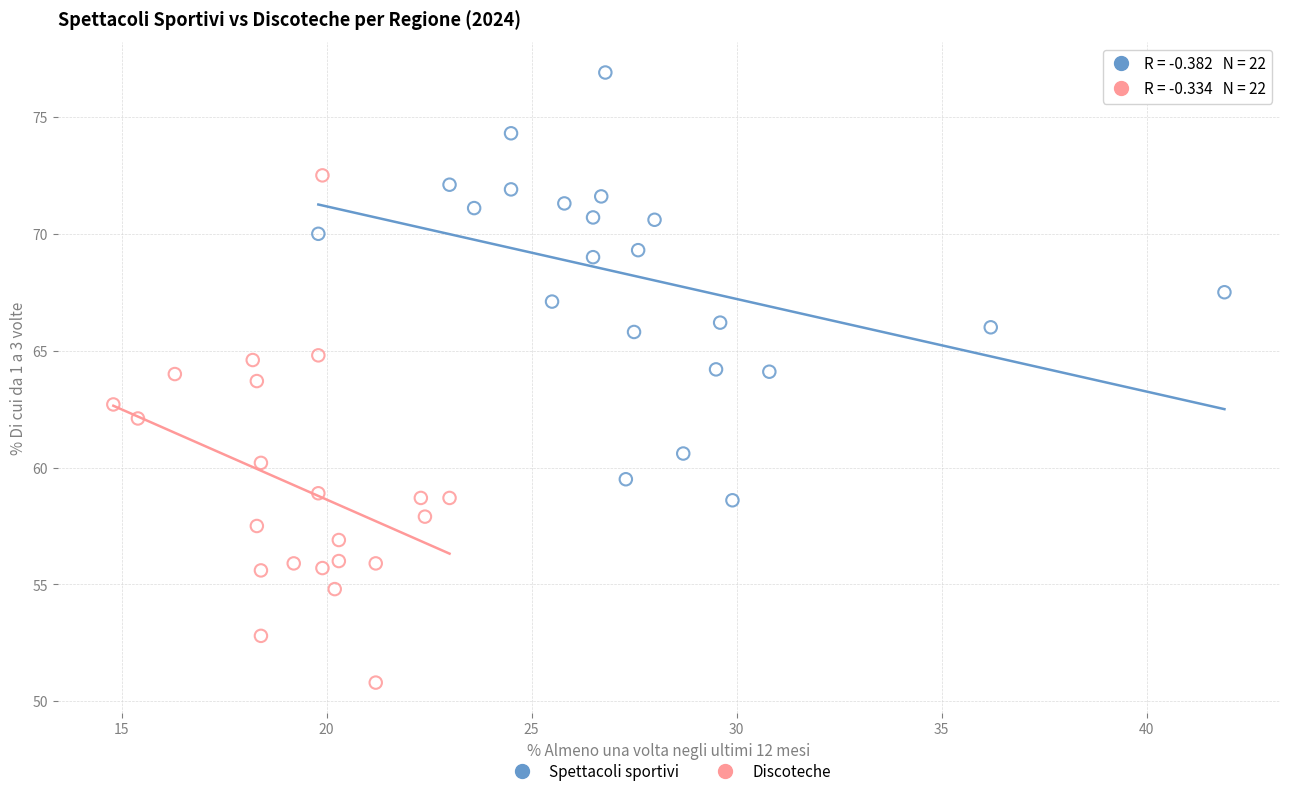

Which series contains the highest Y value?

Spettacoli sportivi